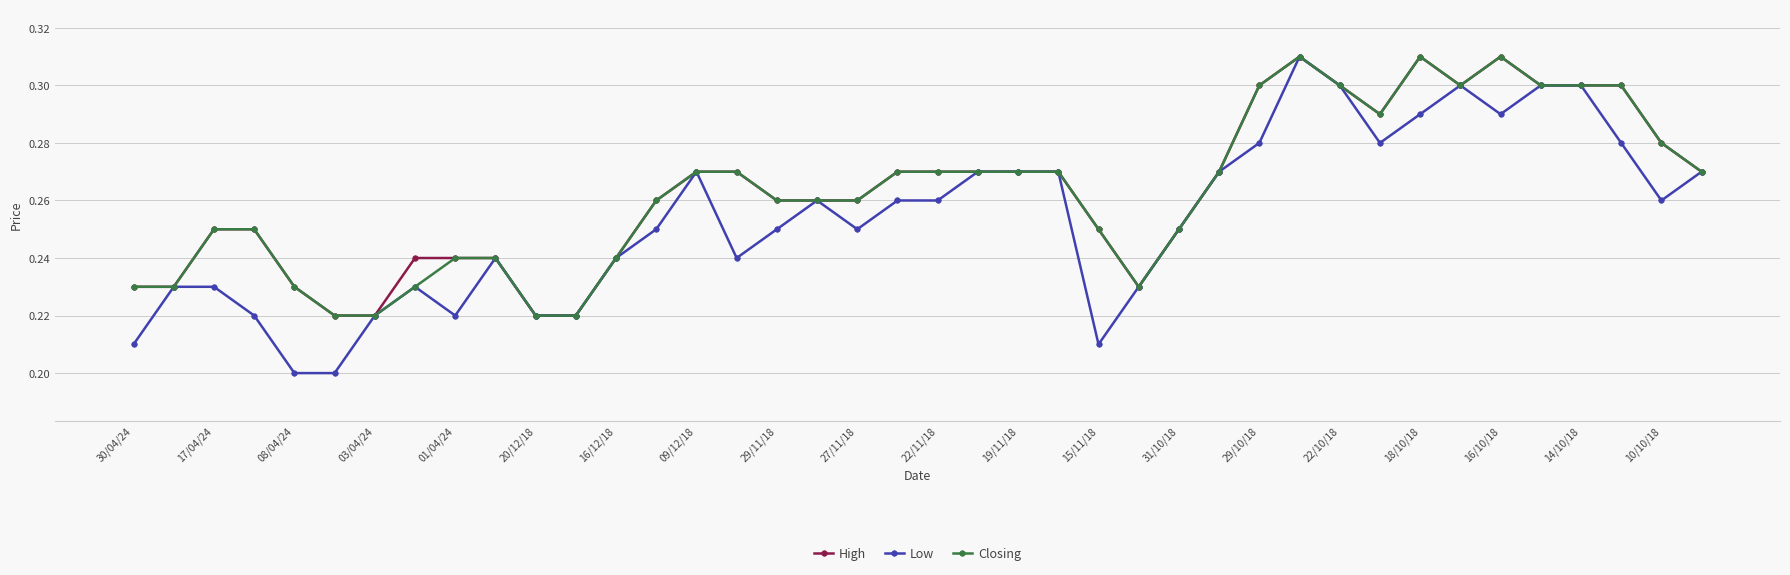

Which series has the widest spread of values?

Low